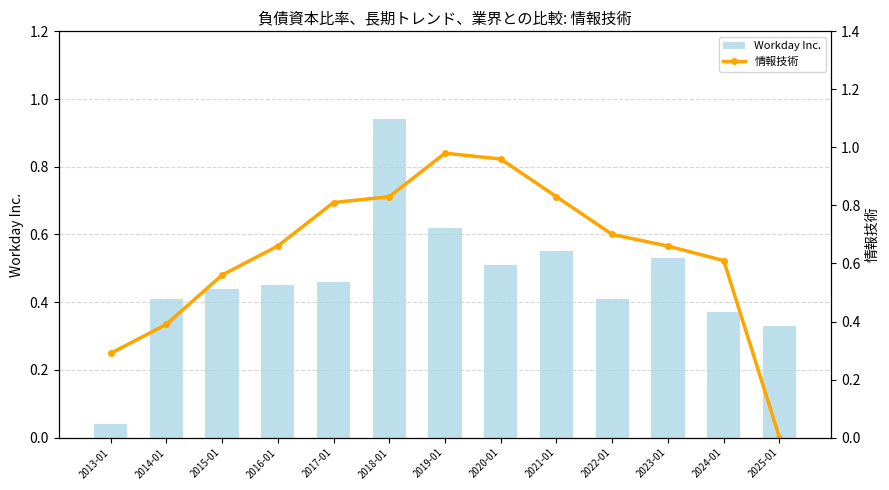

List the series in order of their overall mean, lowest first.

Workday Inc., 情報技術